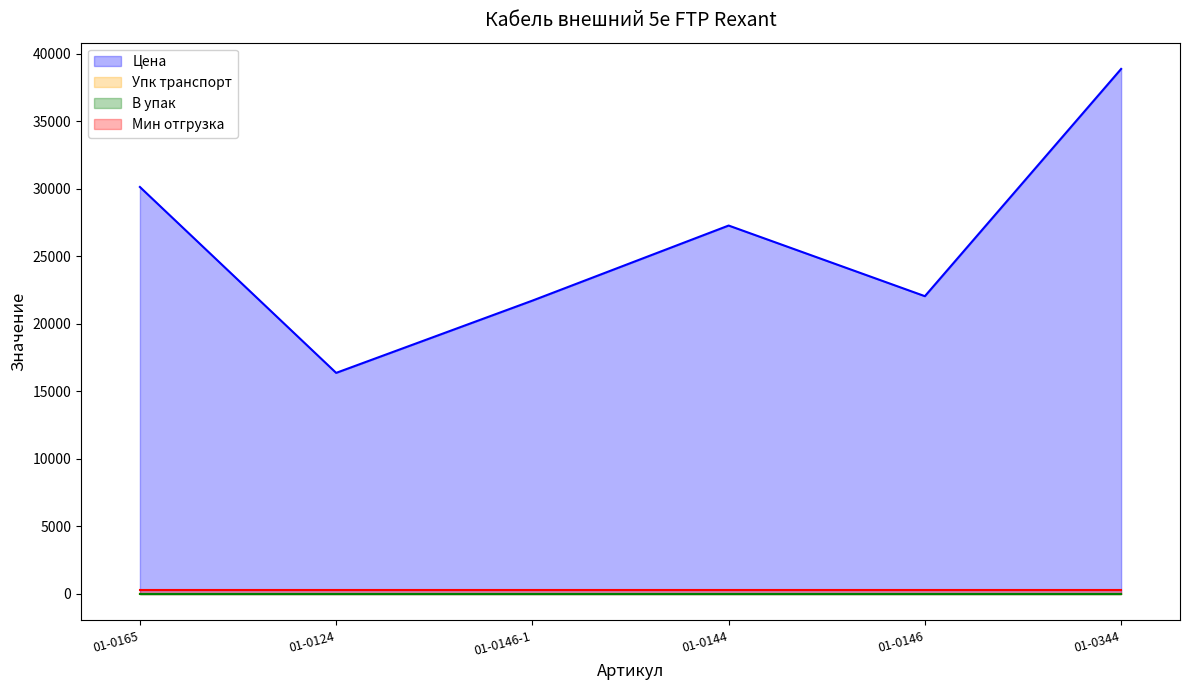

Rank the categories by Упк транспорт value from lowest to highest.

01-0144, 01-0146, 01-0344, 01-0165, 01-0124, 01-0146-1